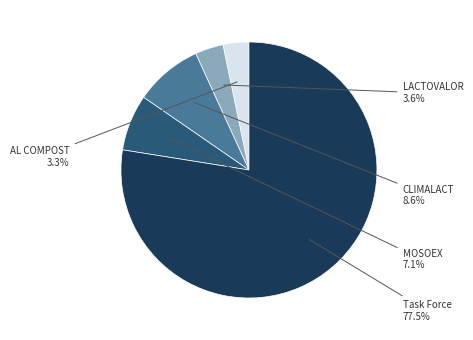

Which slice is the largest?

Task Force